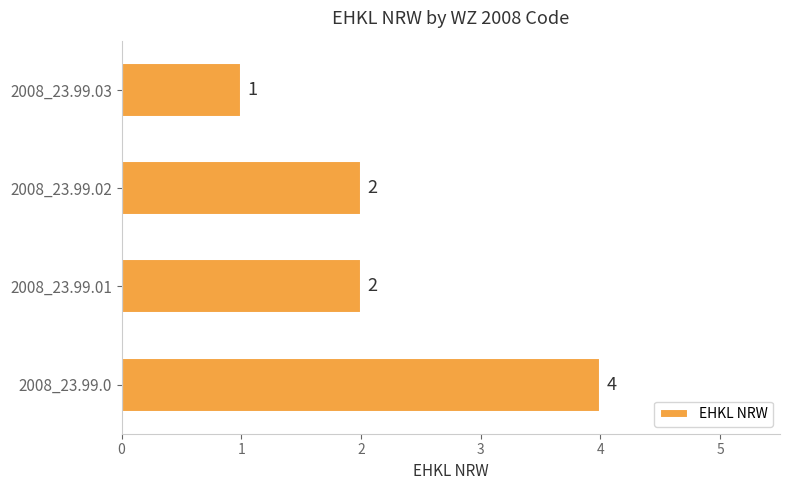

What is the sum of the values at 2008_23.99.02 and 2008_23.99.0?

6